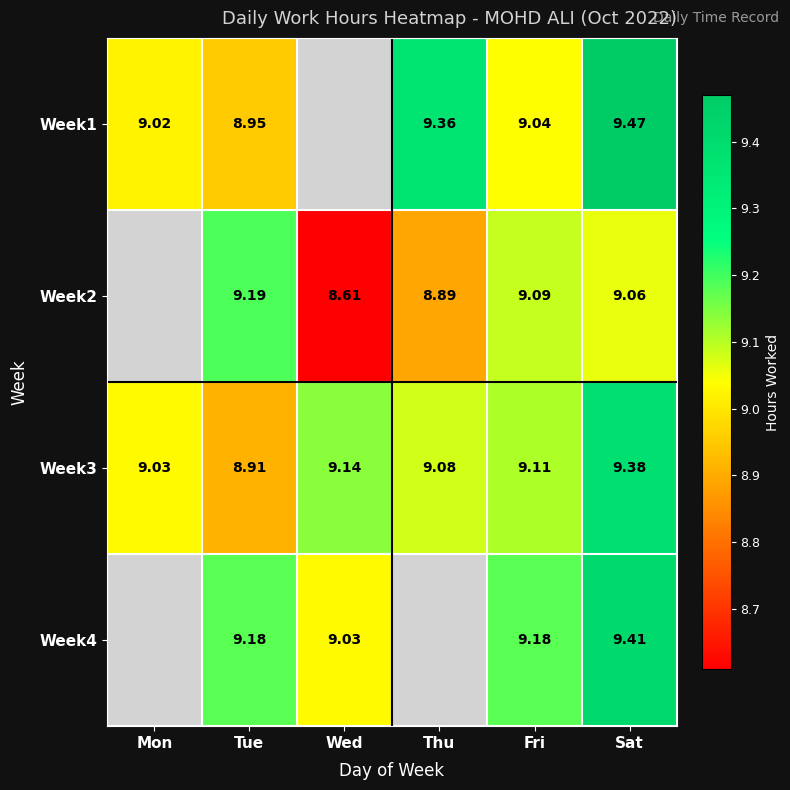

True or false: Week2 has a value of 14.6 at Thu.

False